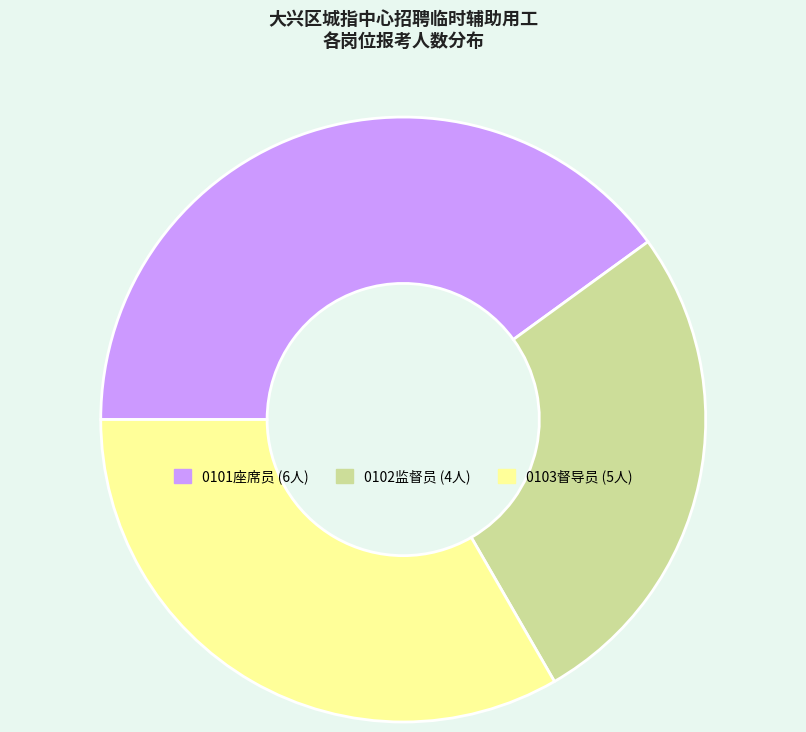

How many slices are in this pie chart?

3